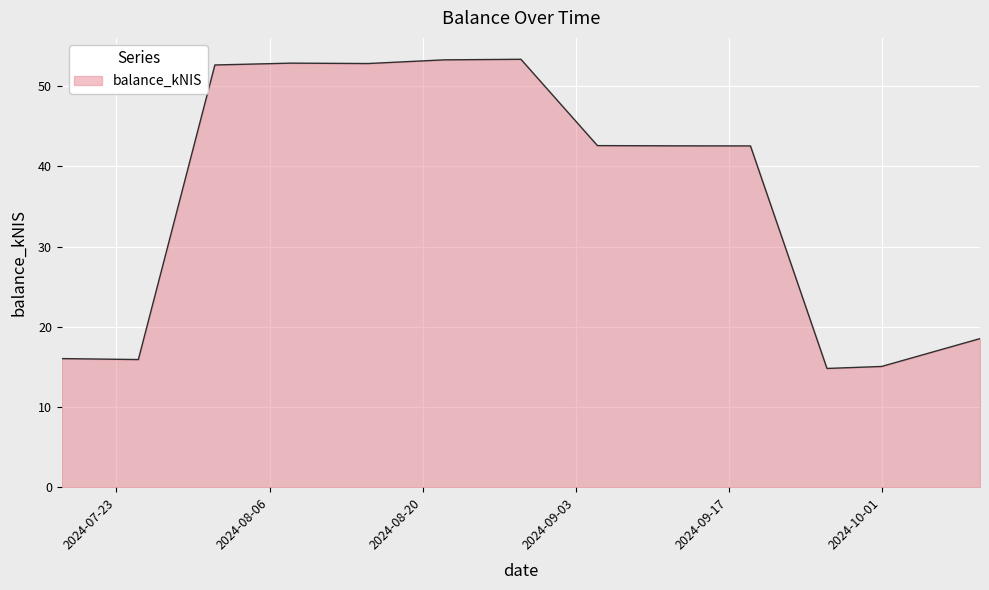

What is the maximum value shown in the chart?

53.3